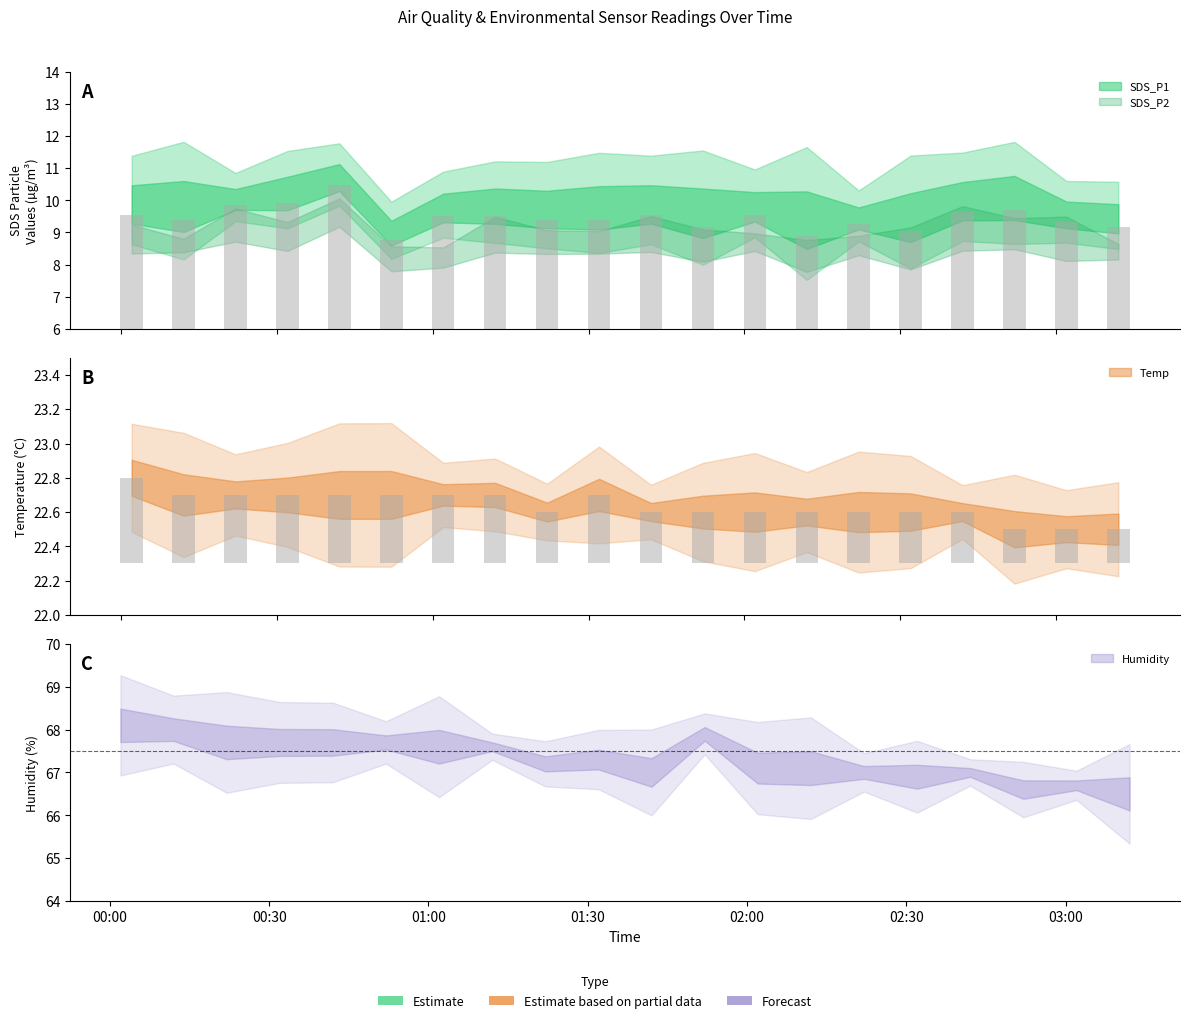

At which label does SDS_P1 reach its peak?

2021/07/10 00:42